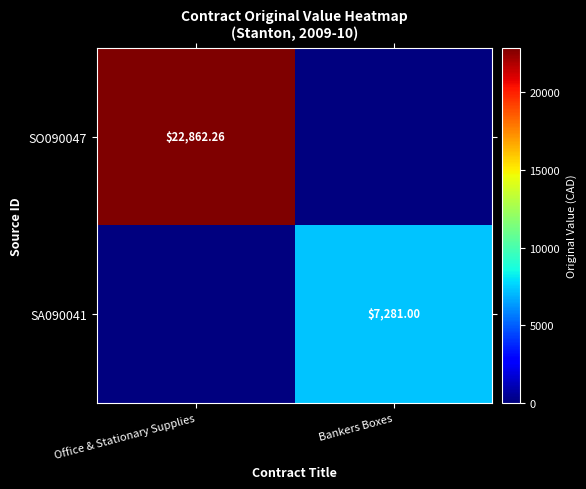

Is the value of SA090041 at Bankers Boxes greater than the value of SO090047 at Office & Stationary Supplies?

No